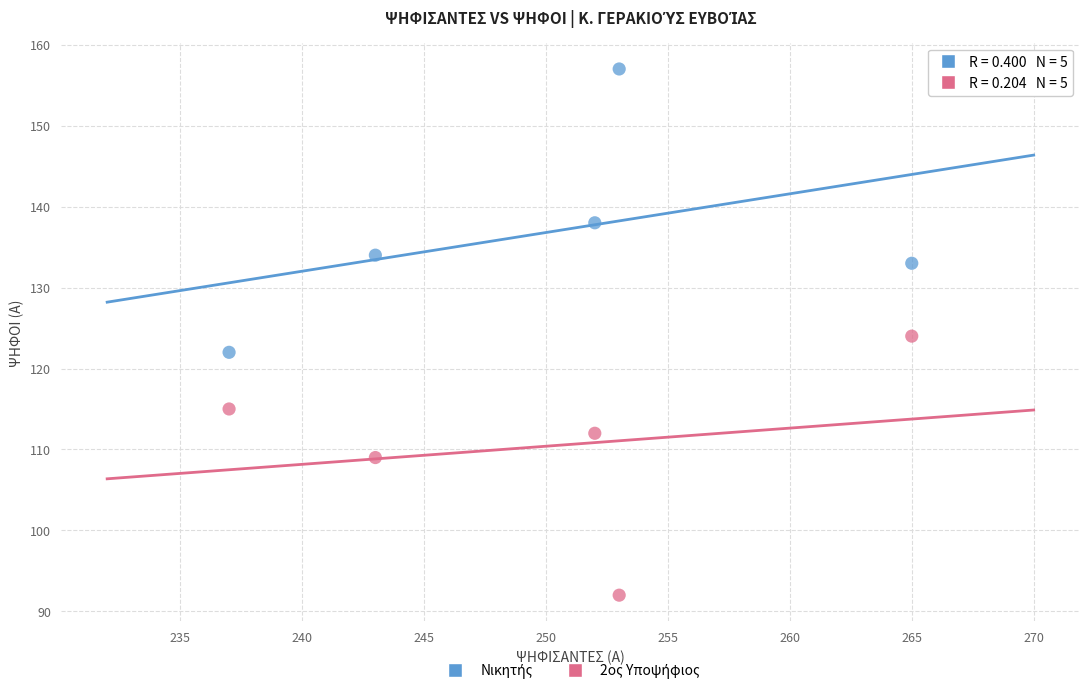

Across all data points, what is the range of Y values (max minus min)?

65